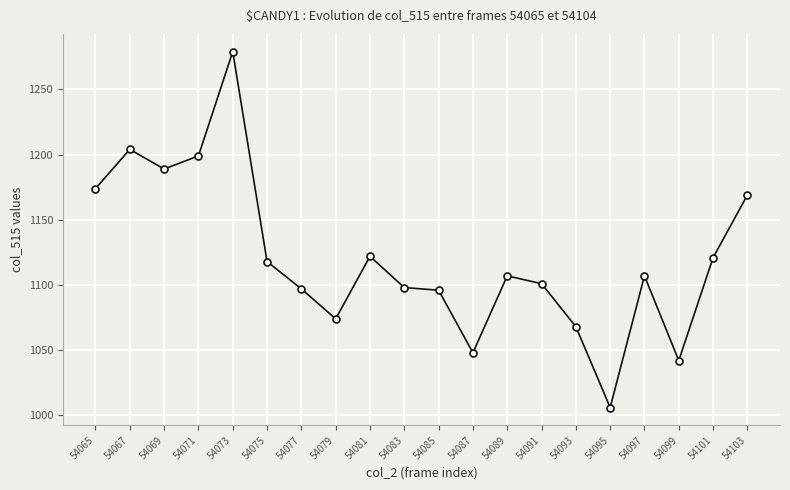

What is the maximum value shown in the chart?

1279